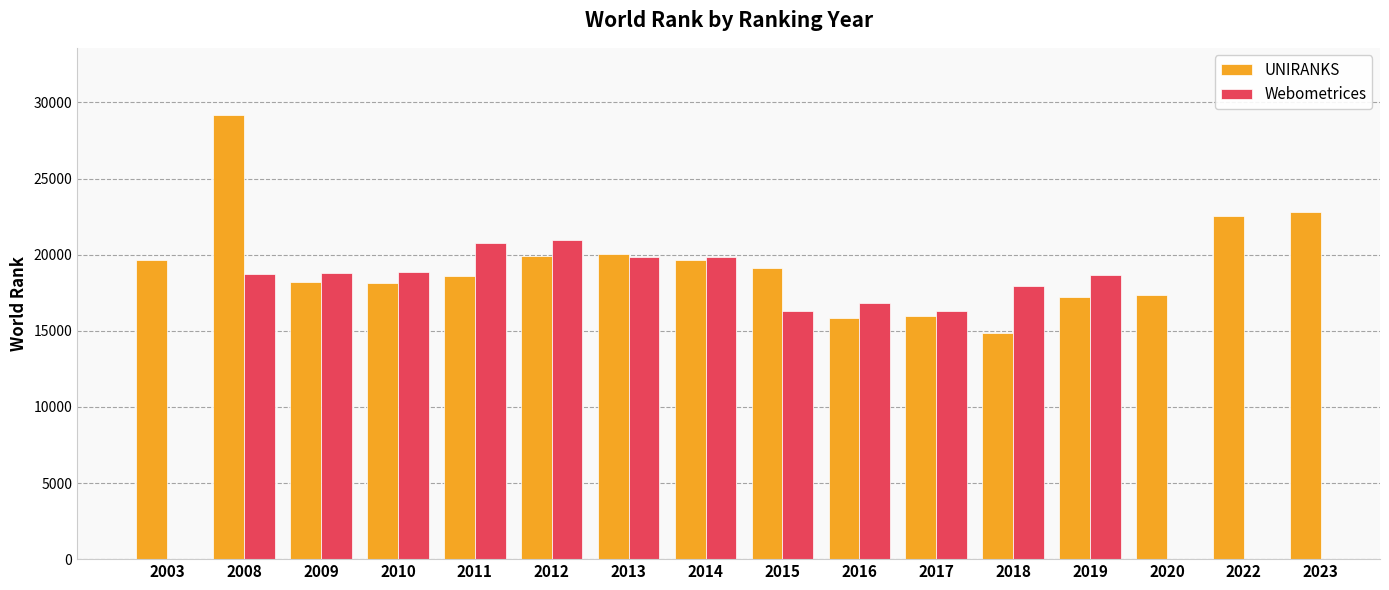

What is the difference between the UNIRANKS values at 2009 and 2014?

1407